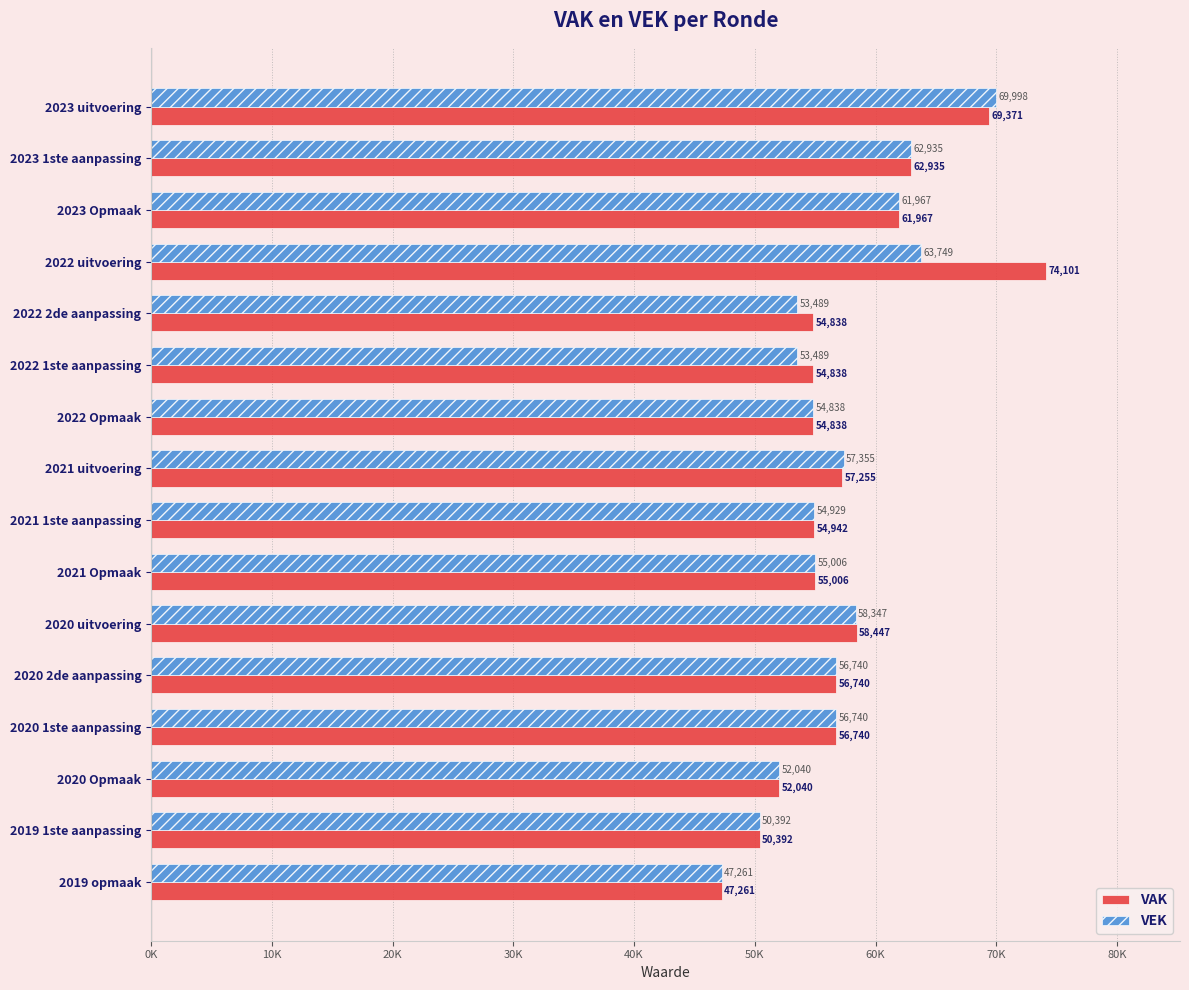

What position from the left is 2019 1ste aanpassing?

15